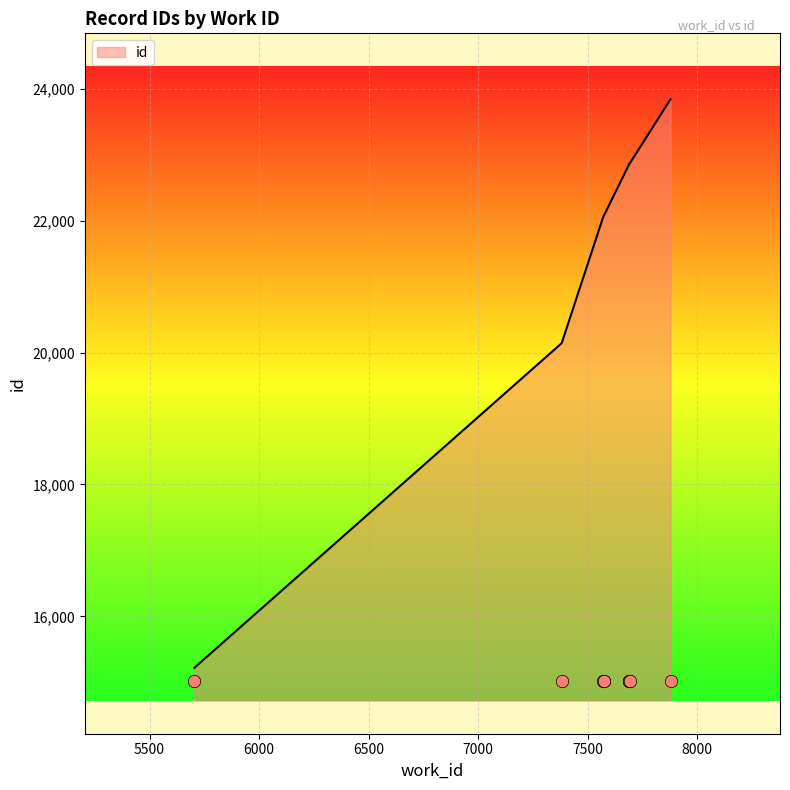

Which has a higher value, 7879 or 7573?

7879